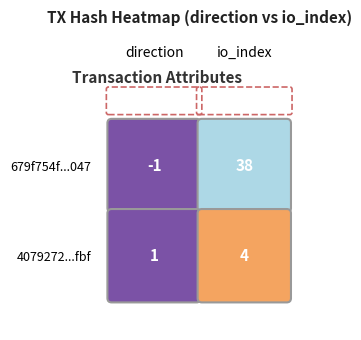

List the series in order of their overall mean, lowest first.

4079272dd973fc3b1016708605c24a50bb9fbbf, 679f754f45588ebabb4d72da4e9228cc03d1047